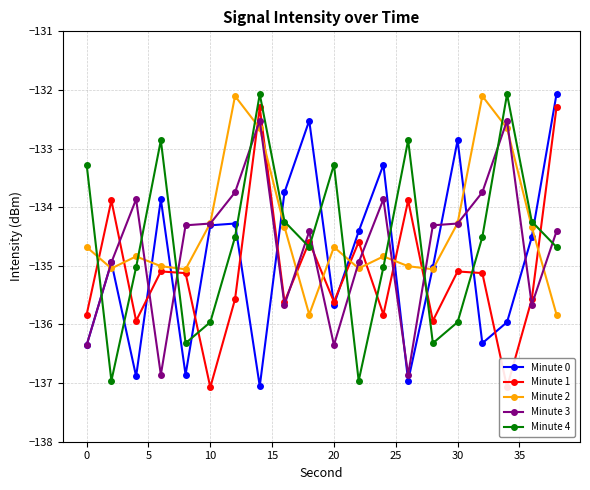

Which series has the largest total across all categories?

Minute 2